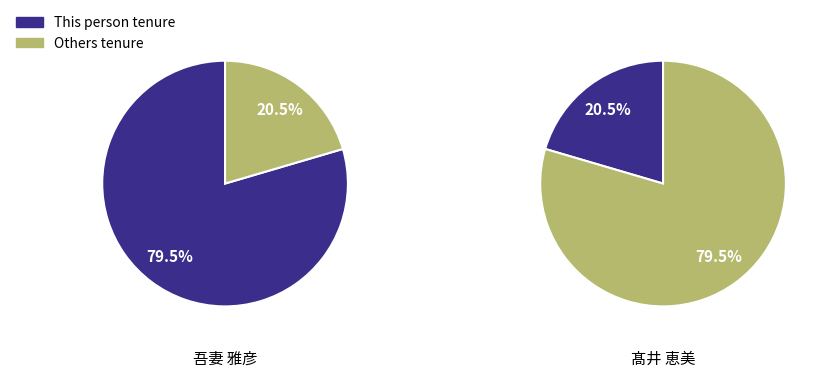

Which category accounts for the majority?

吾妻 雅彦